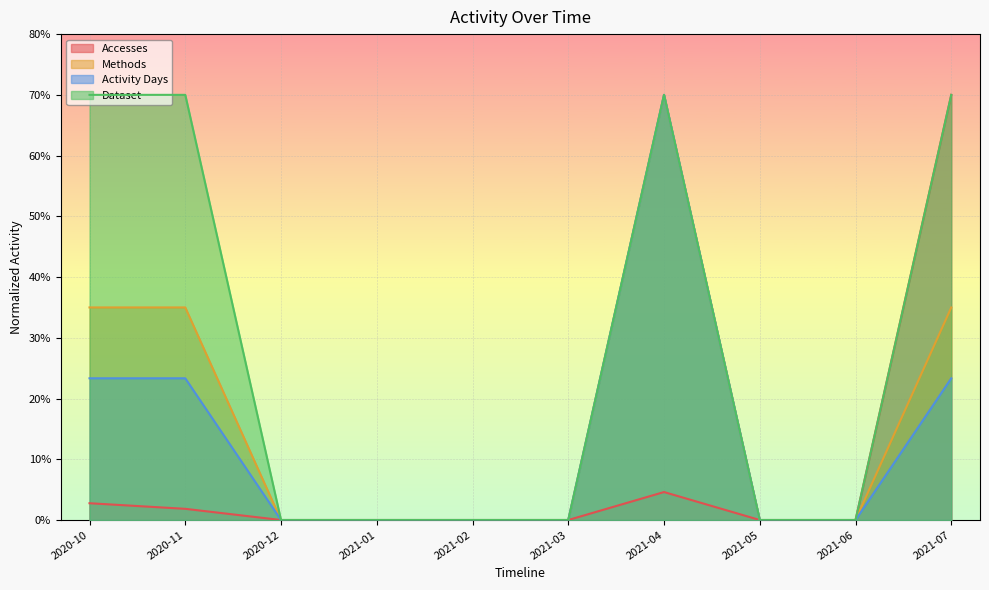

At how many categories does at least one series exceed 13?

4